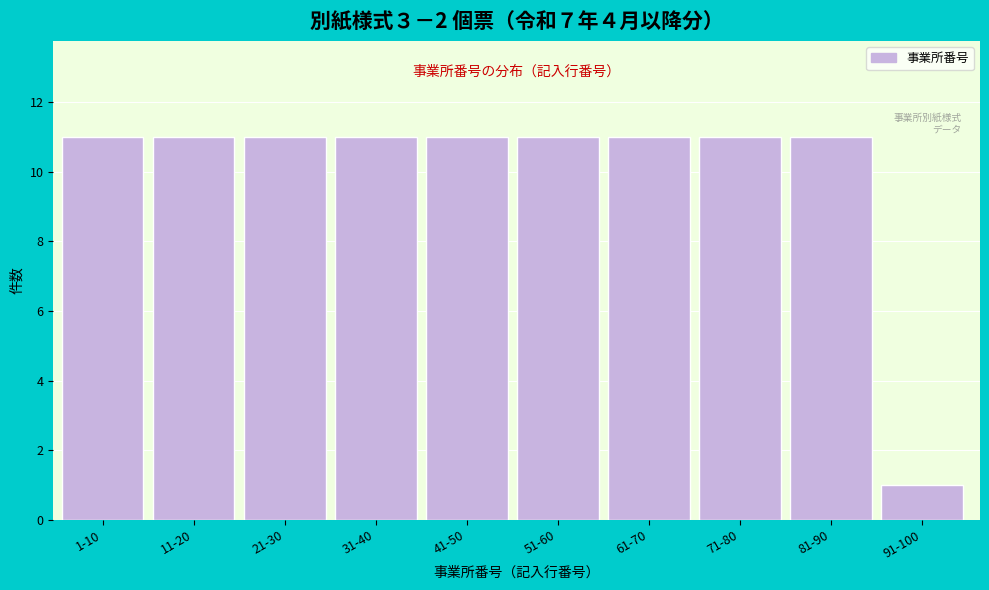

Reading right to left, list all the values displayed in this chart.

1	11	11	11	11	11	11	11	11	11